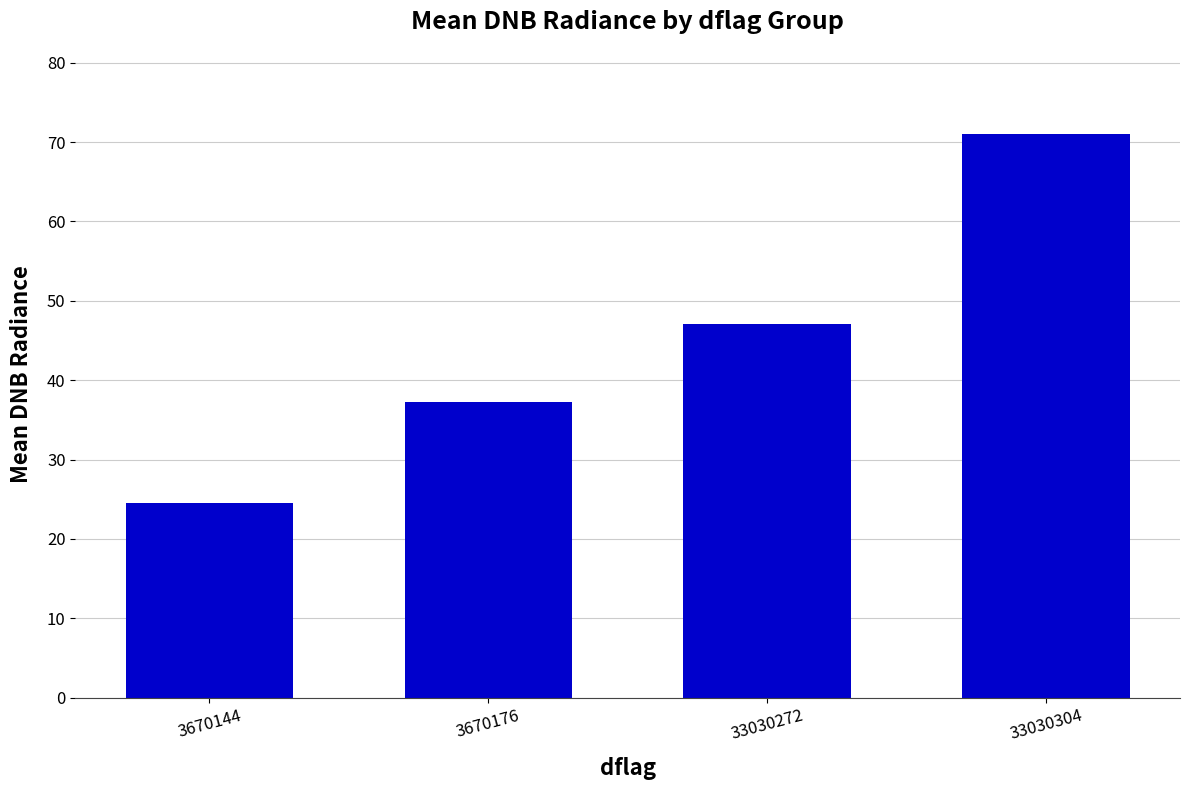

What is the smallest value displayed?

24.5